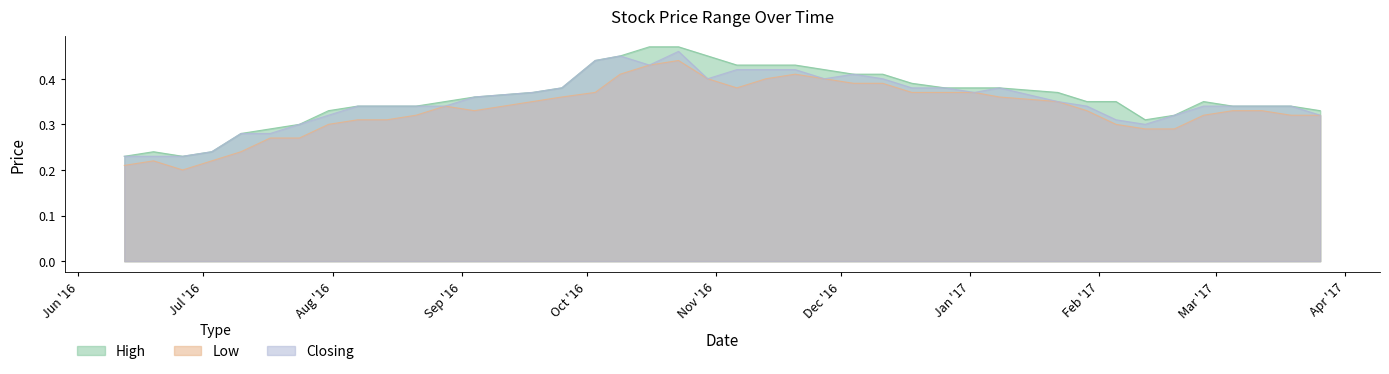

What is the sum of the High values at 23/10/2016 and 04/12/2016?

0.9